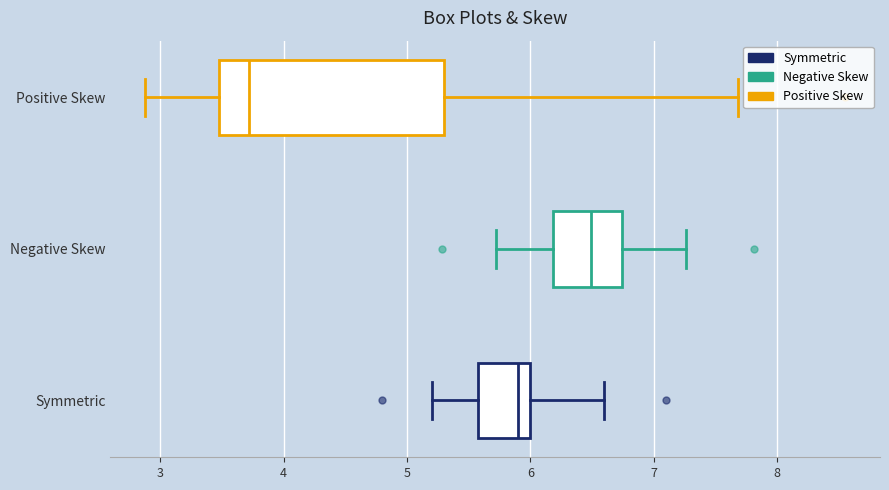

Which box is the widest, from its left edge to its right edge?

Positive Skew